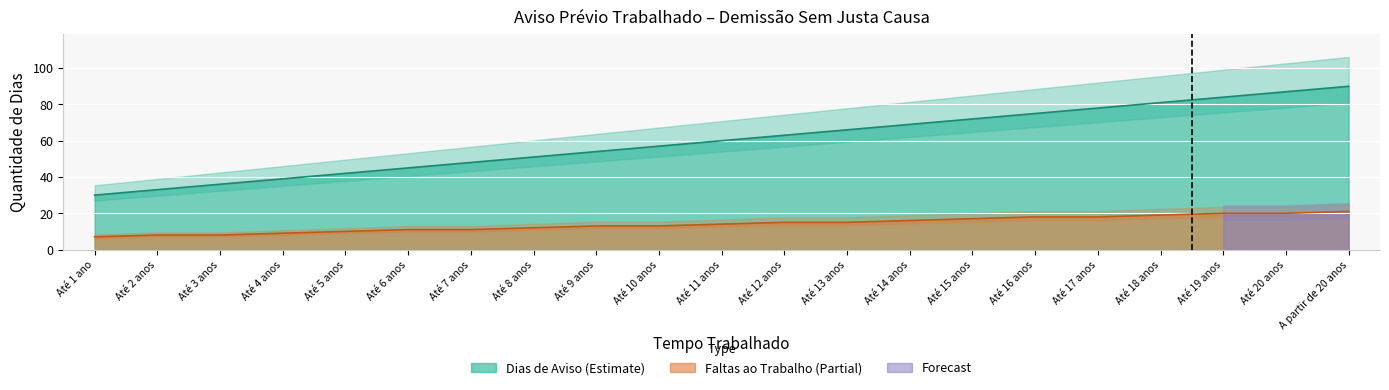

At which label is Faltas ao Trabalho closest to 14?

Até 11 anos